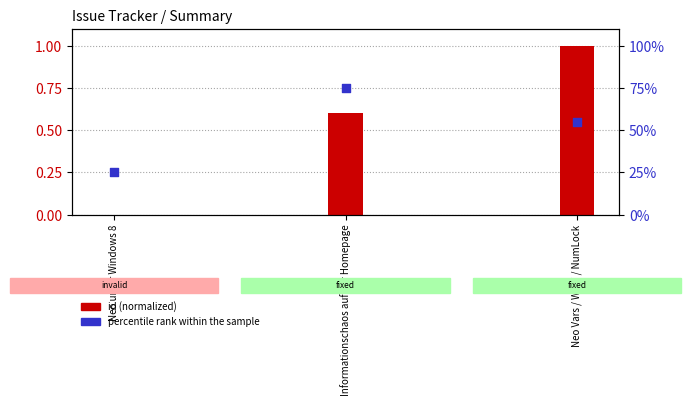

Which series has the largest total across all categories?

percentile rank within the sample